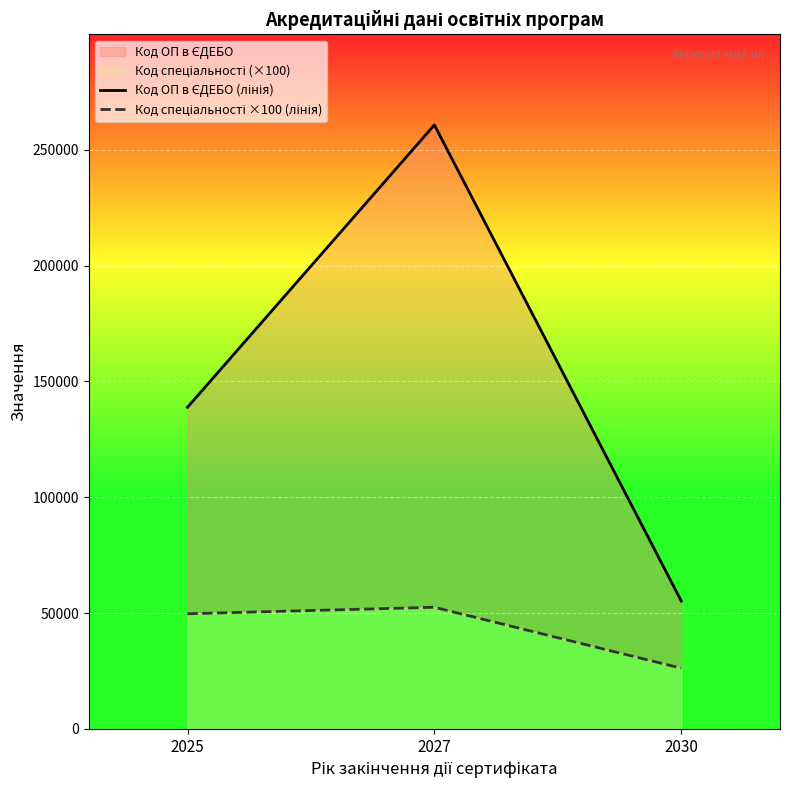

At 2025, list the series in order from largest to smallest.

Код ОП в ЄДЕБО (лінія), Код спеціальності ×100 (лінія)